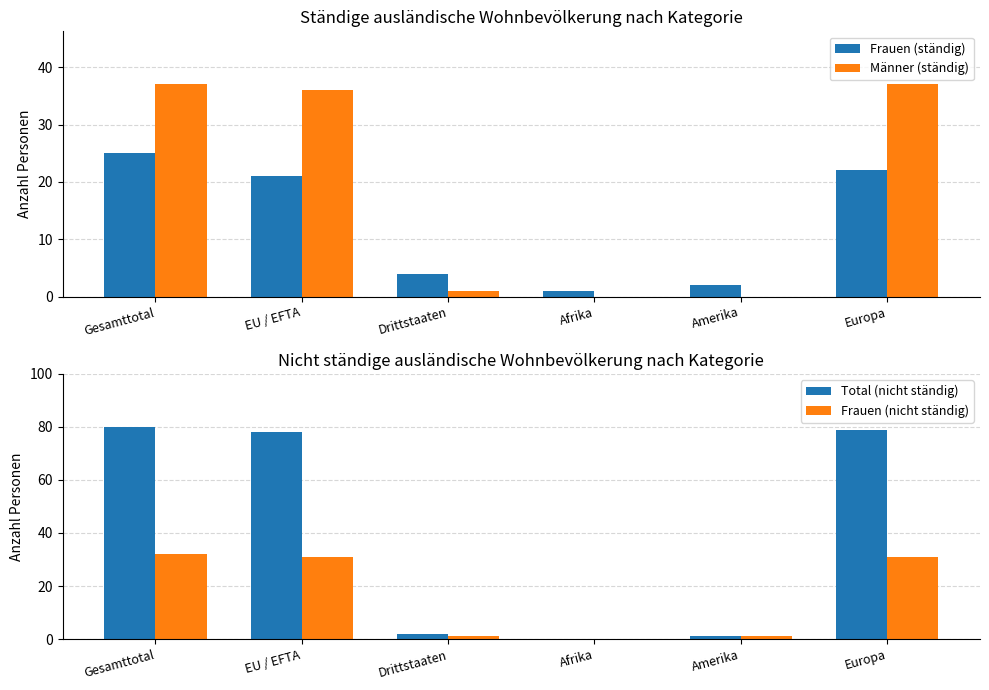

Which has a higher value, Gesamttotal or Amerika?

Gesamttotal